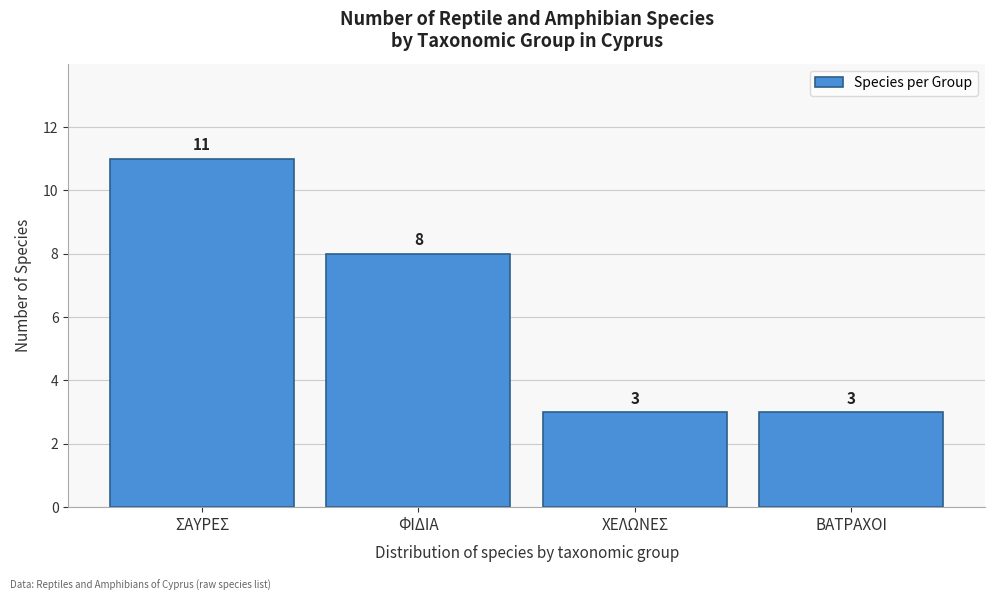

Reading left to right, extract all data points from this chart.

ΣΑΥΡΕΣ=11	ΦΙΔΙΑ=8	ΧΕΛΩΝΕΣ=3	ΒΑΤΡΑΧΟΙ=3